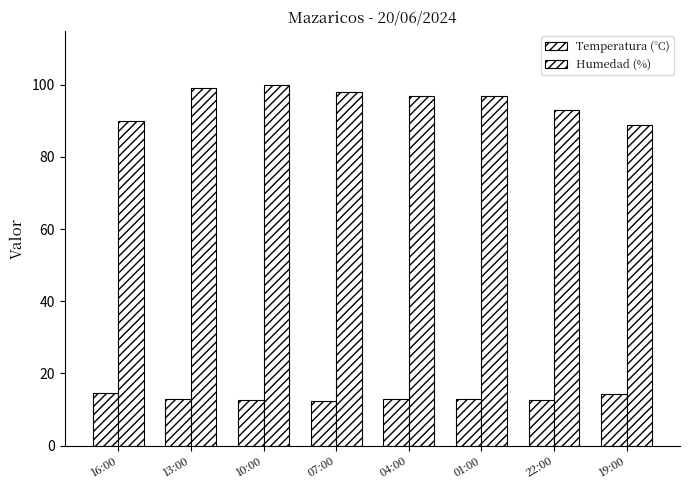

What value does the Temperatura (°C) series have at 01:00?

13.0